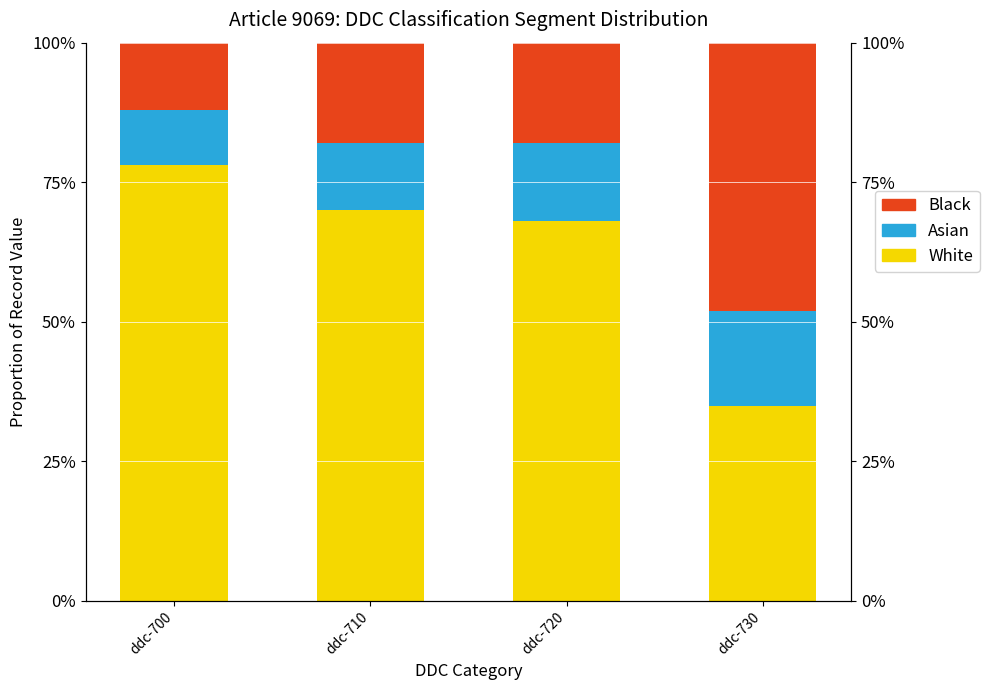

At how many categories does at least one series exceed 6823?

1